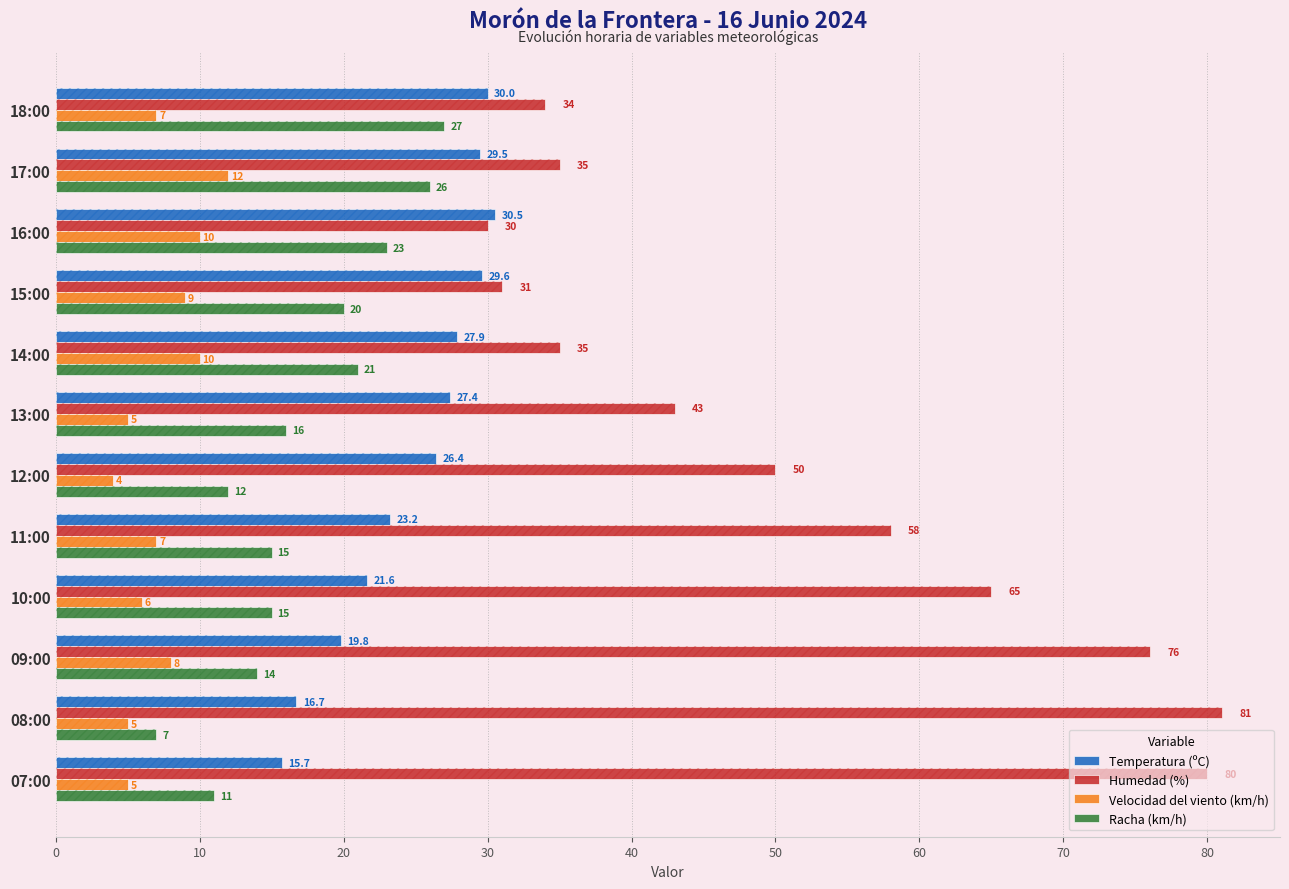

What is the total value across all series at 09:00?

117.8